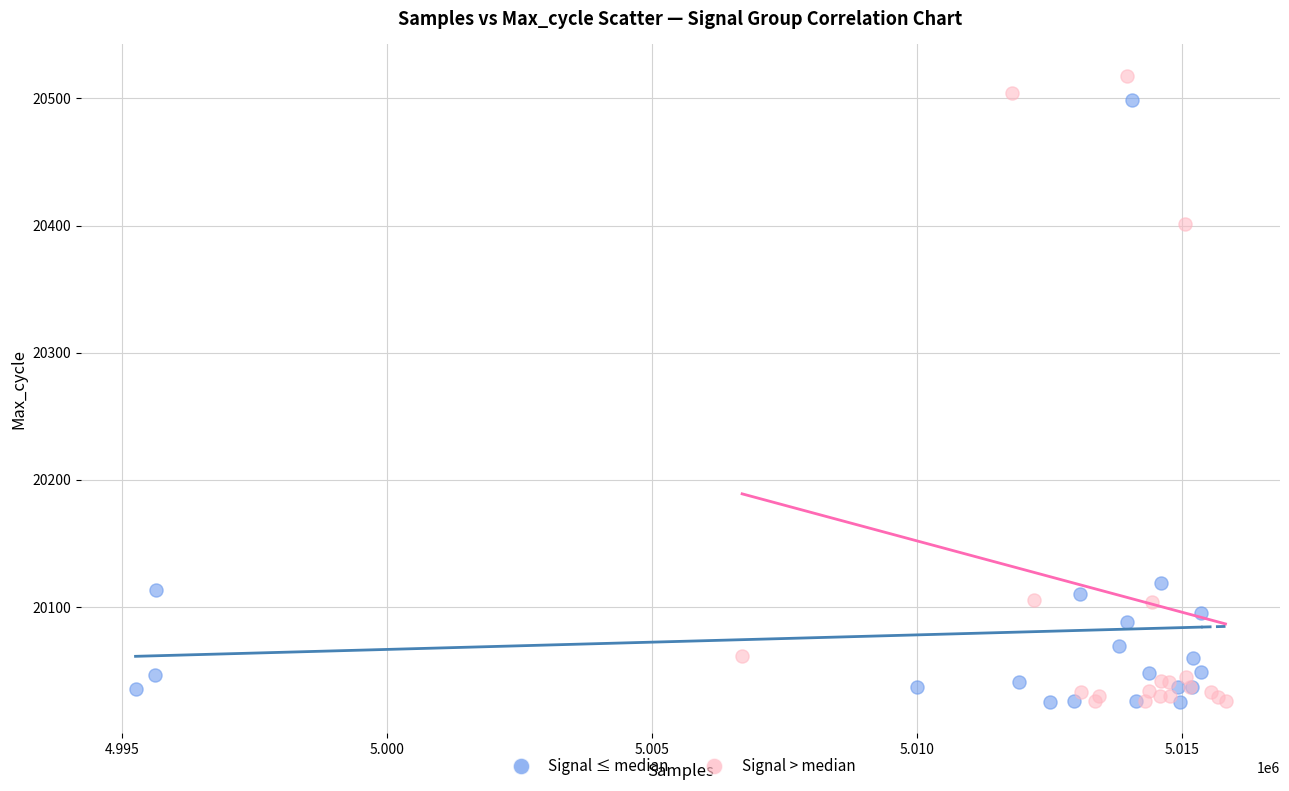

What are all the series names shown in the legend?

Signal ≤ median, Signal > median